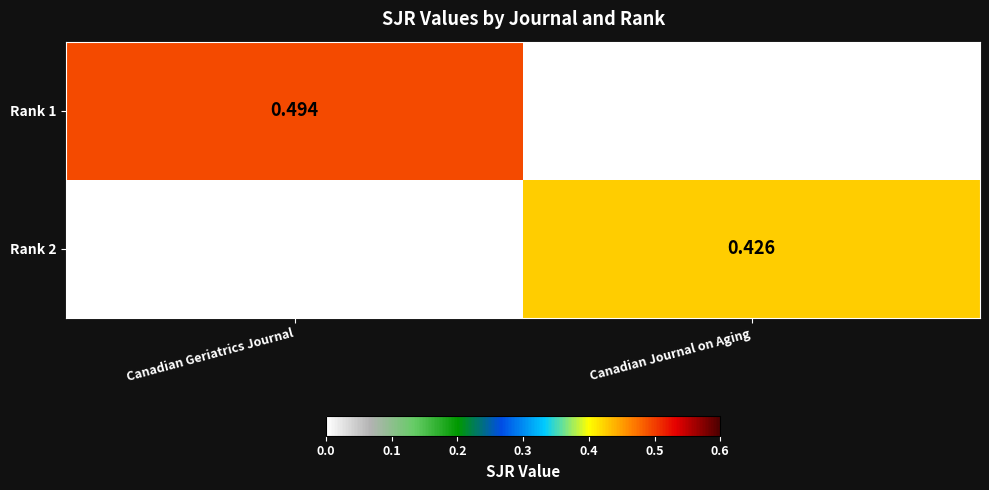

Is the value of Rank 2 at Canadian Journal on Aging greater than the value of Rank 1 at Canadian Geriatrics Journal?

No